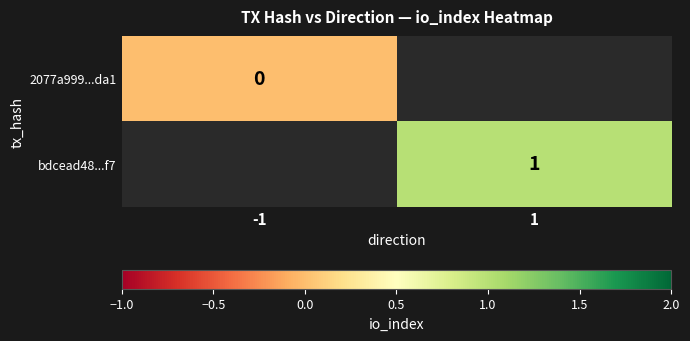

The value of bdcead48...f7 at 1 is 1. True or false?

True